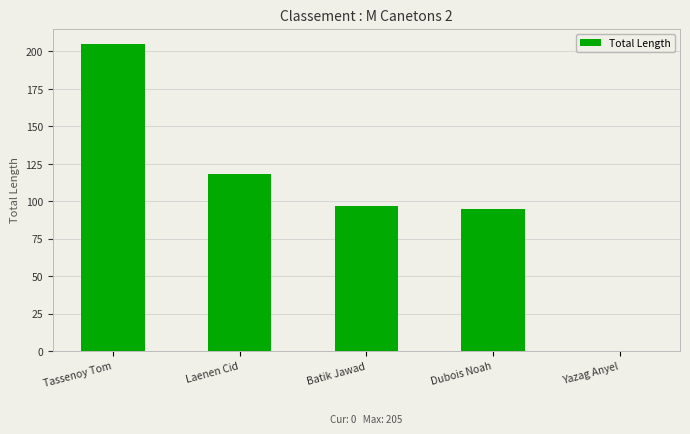

True or false: the data shows 109 at Tassenoy Tom.

False